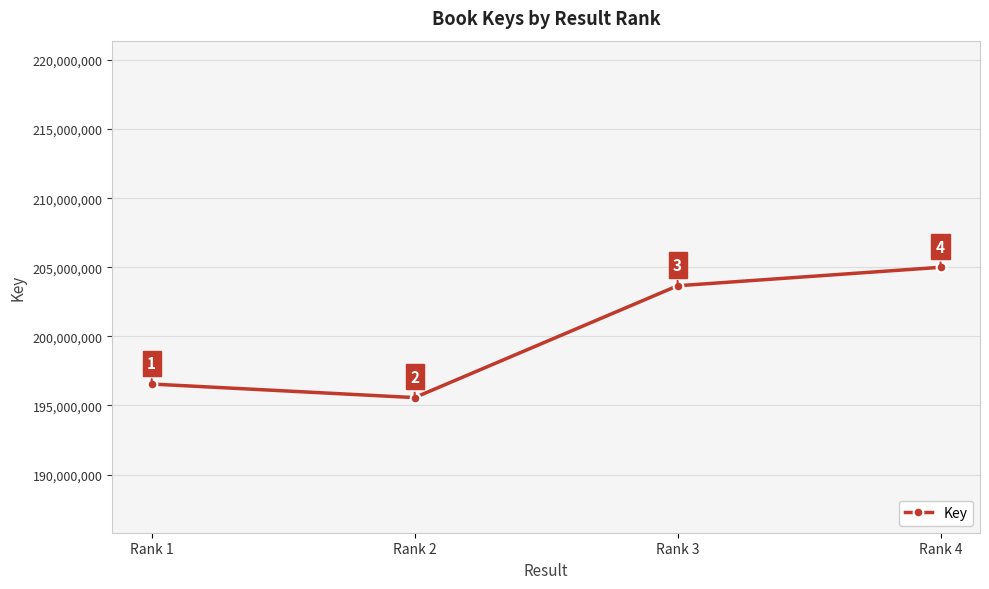

What is the sum of the values at Rank 1 and Rank 4?

401554742